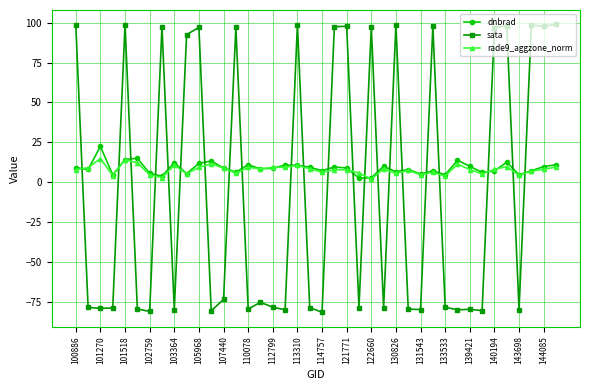

Which series ends up on top after the final intersection of sata and dnbrad?

sata